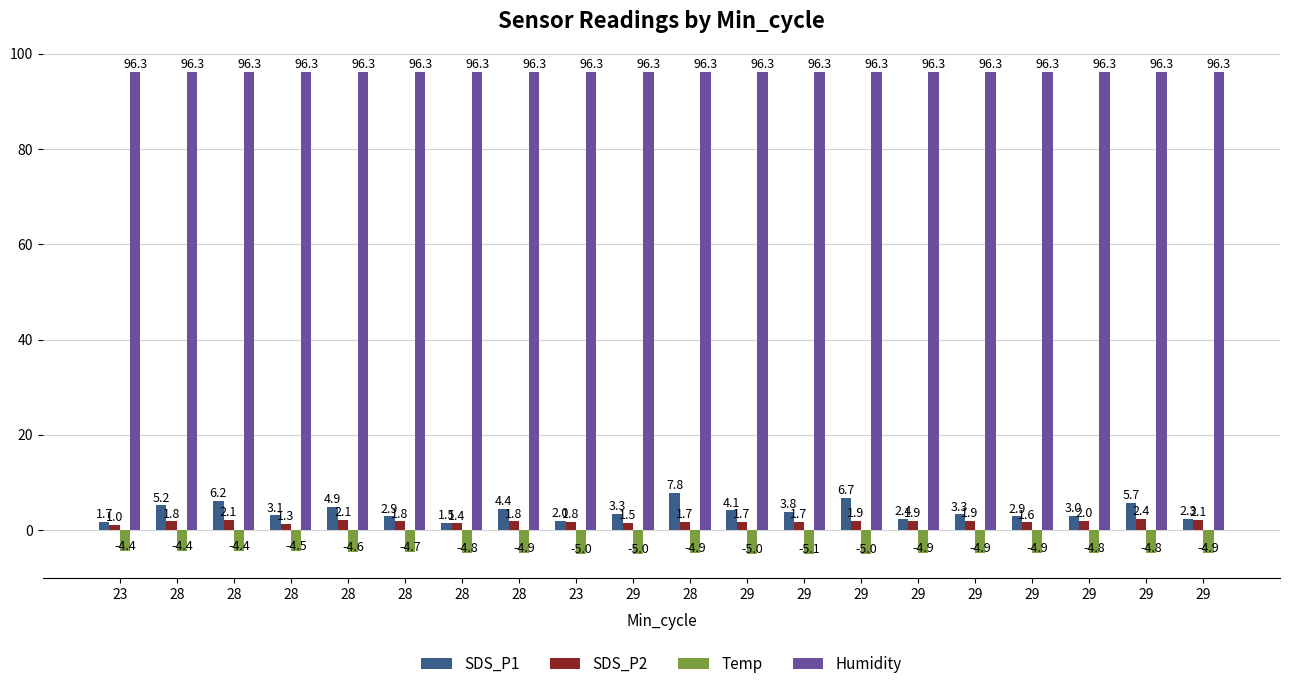

At which label does Temp reach its minimum?

29